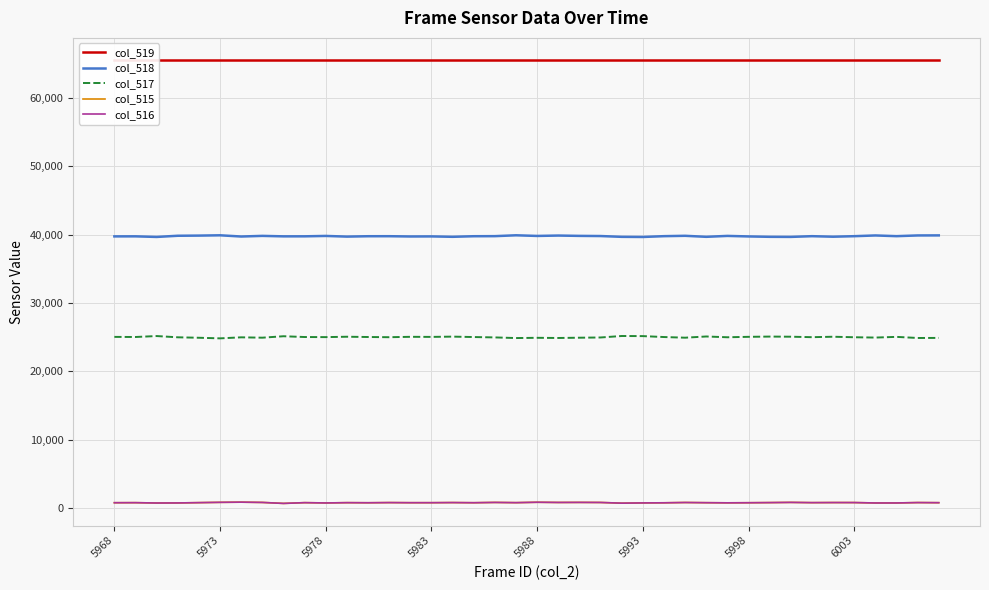

The col_515 series shows 768 at 5968. True or false?

True